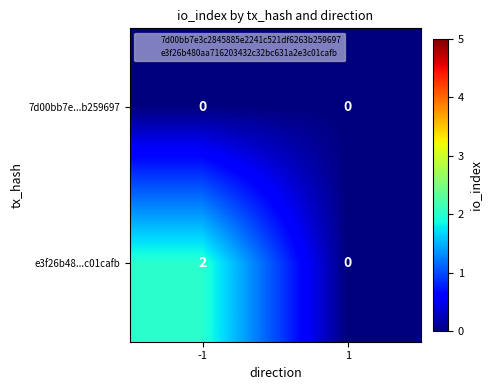

The value of e3f26b48...c01cafb at -1 is 1. True or false?

False